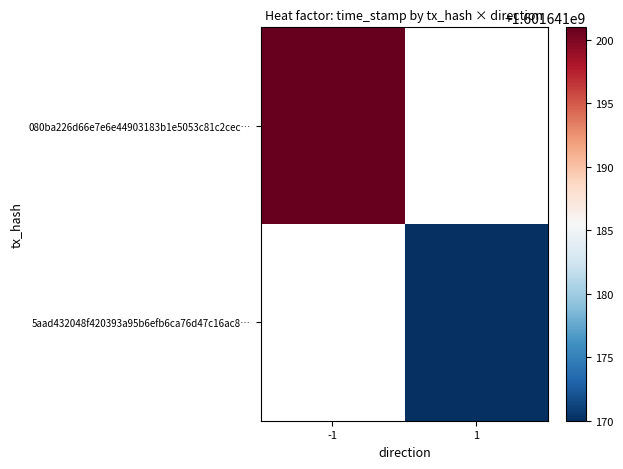

At how many categories does at least one series exceed 983256370?

2